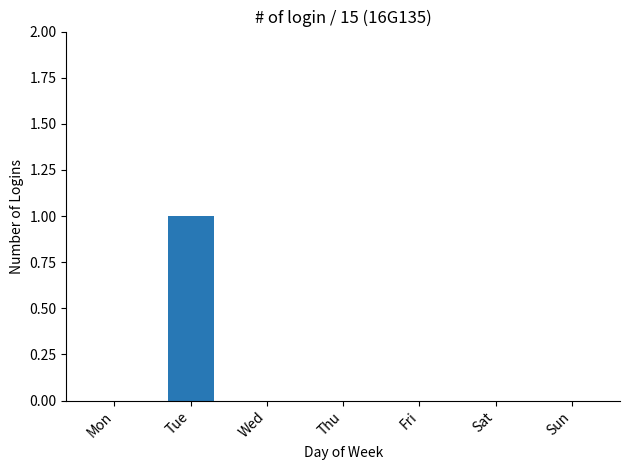

The chart shows a value of 1 at Tue. True or false?

True